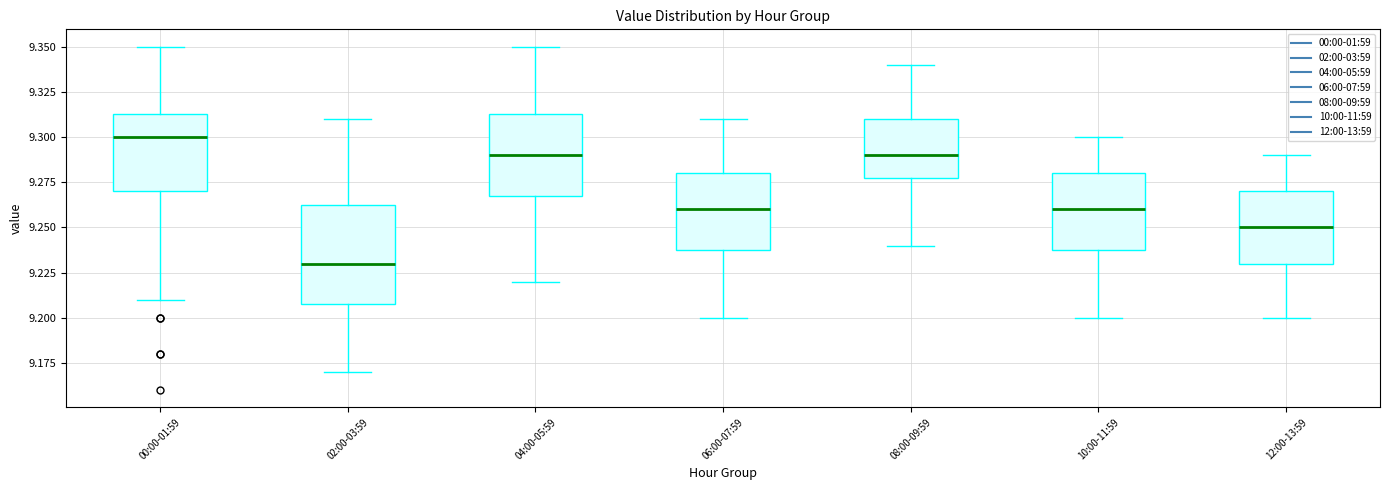

Reading left to right, transcribe this box plot: for each box, give where its median line is, the range the box spans, and where its two whiskers end, as read against the y-axis. The values are not printed on the chart, so give them approximately, as read against the axis.

00:00-01:59: median 9.300, box 9.270 to 9.315, whiskers 9.210 to 9.350
02:00-03:59: median 9.230, box 9.210 to 9.265, whiskers 9.170 to 9.310
04:00-05:59: median 9.290, box 9.270 to 9.315, whiskers 9.220 to 9.350
06:00-07:59: median 9.260, box 9.240 to 9.280, whiskers 9.200 to 9.310
08:00-09:59: median 9.290, box 9.280 to 9.310, whiskers 9.240 to 9.340
10:00-11:59: median 9.260, box 9.240 to 9.280, whiskers 9.200 to 9.300
12:00-13:59: median 9.250, box 9.230 to 9.270, whiskers 9.200 to 9.290